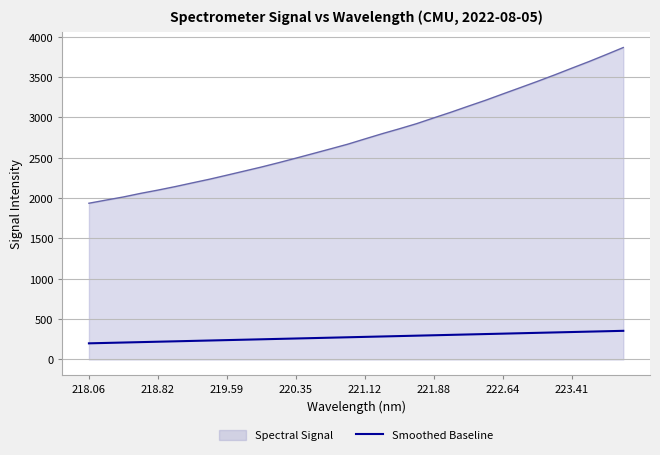

What is the greatest value displayed?

3866.1